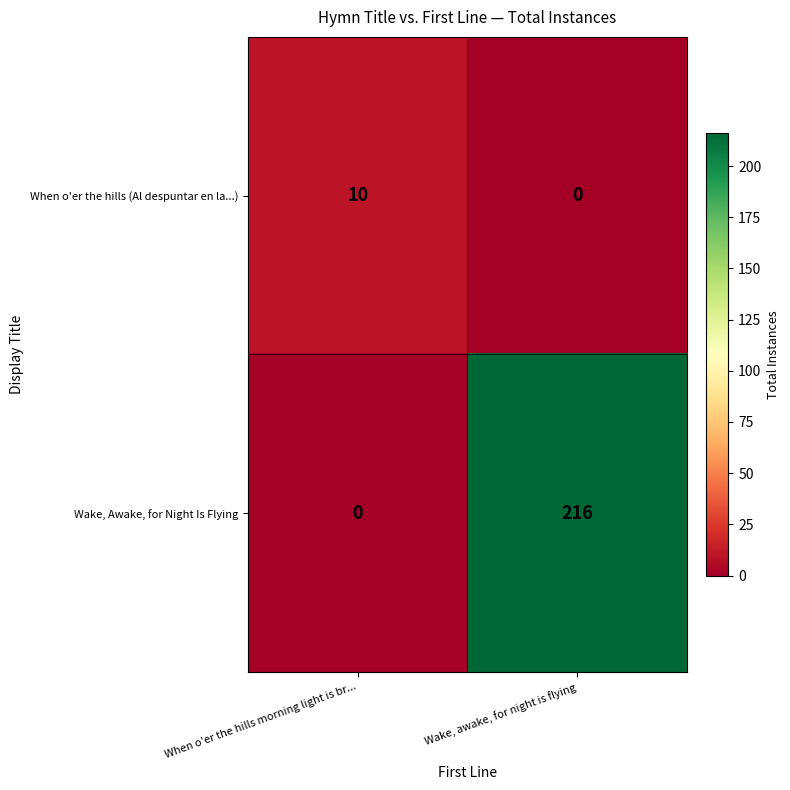

At When o'er the hills morning light is br..., list the series in order from smallest to largest.

Wake, Awake, for Night Is Flying, When o'er the hills (Al despuntar en la...)